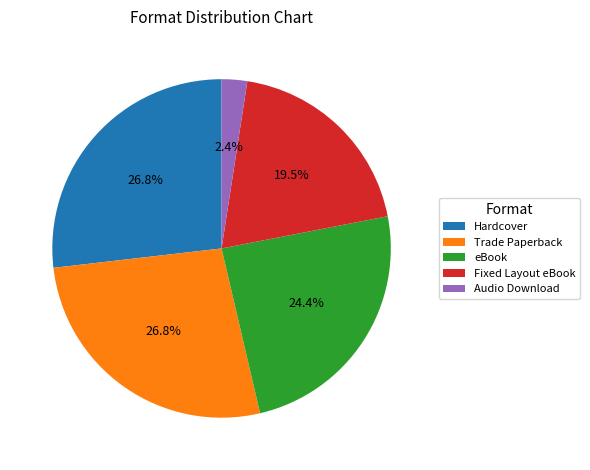

To the nearest percent, what portion does Audio Download represent?

2%